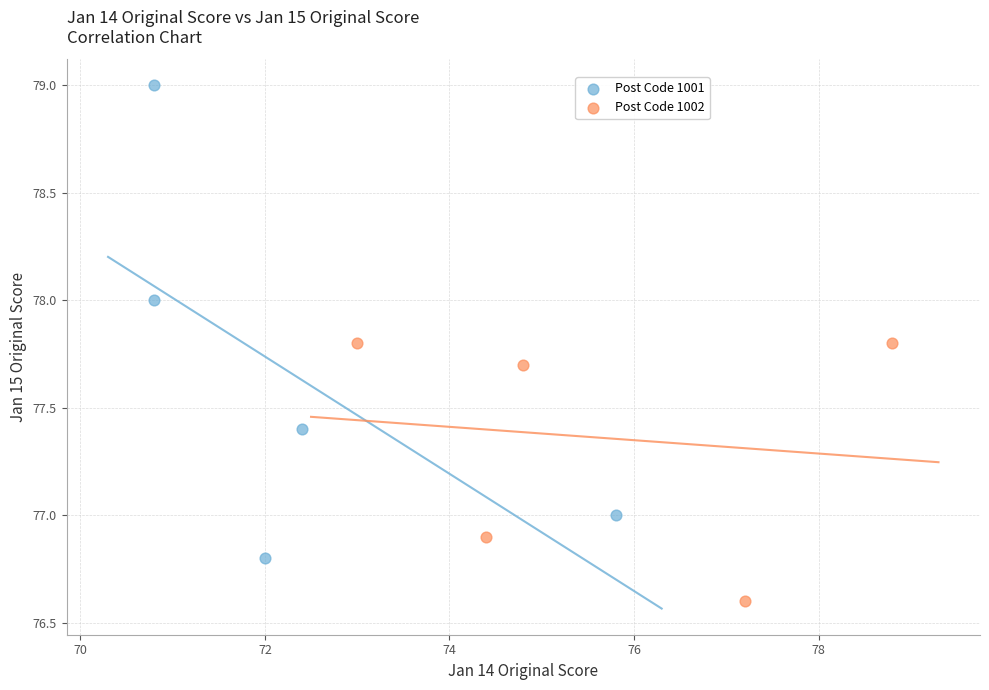

Which series has the widest spread of Y values?

Post Code 1001